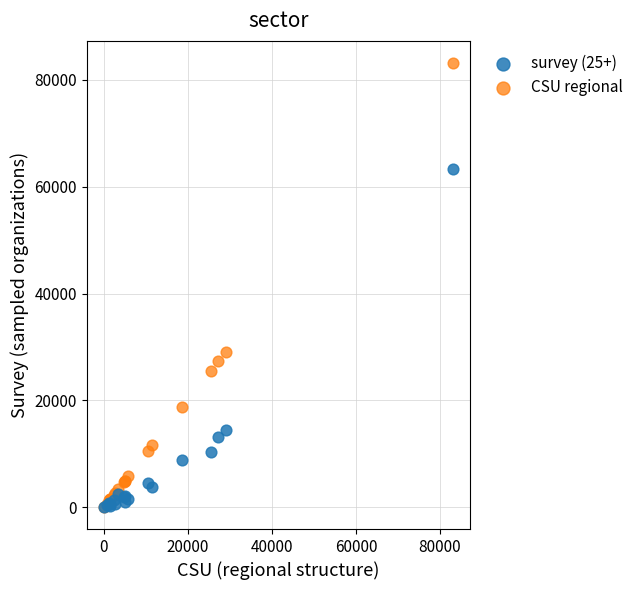

Across all series, what Y value is closest to 41599?

29100